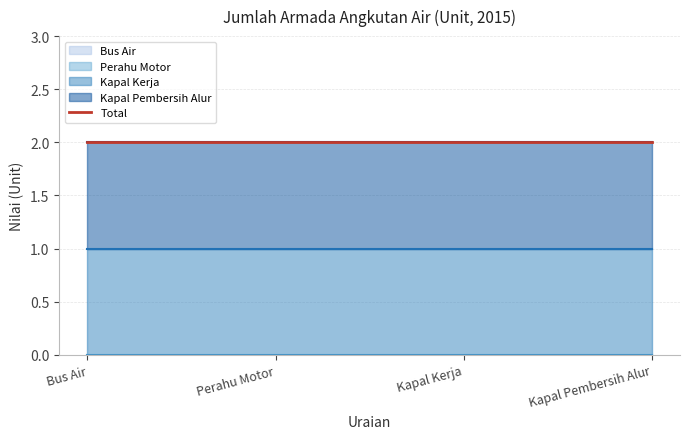

What is the value of the Kapal Kerja point at the 2nd from the left?

1